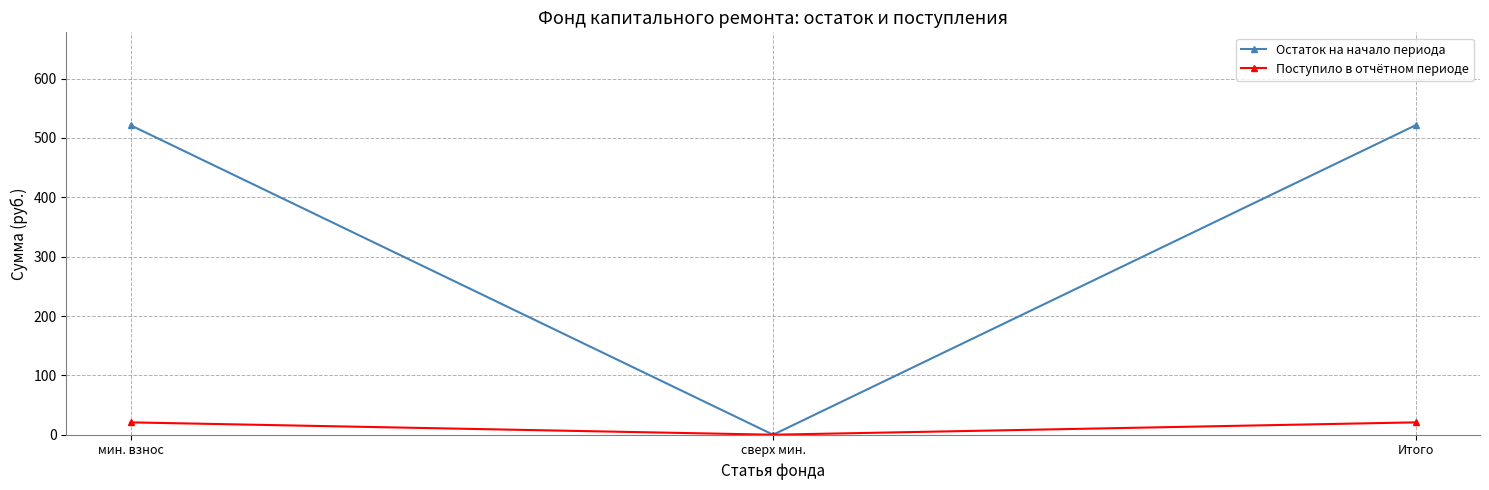

Is it true that Остаток на начало периода equals 521.4 at мин. взнос?

True